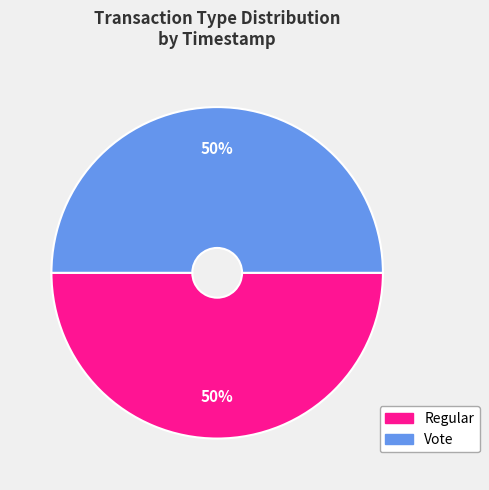

Combined, do Vote and Regular account for over 50%?

Yes